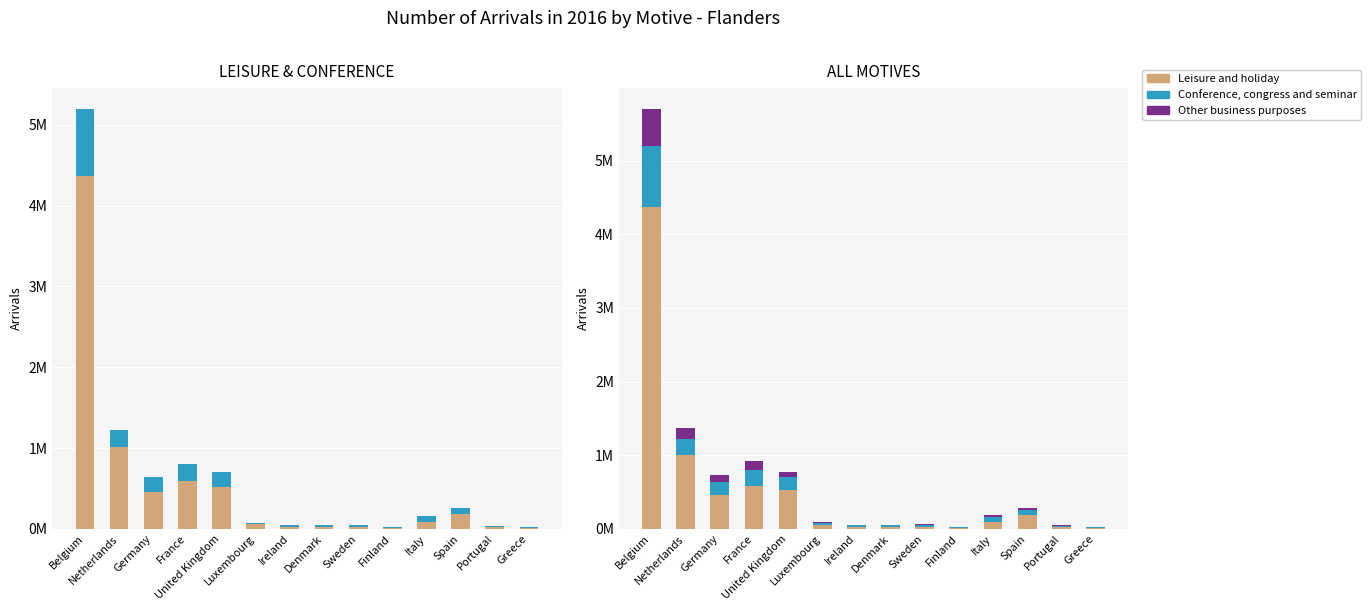

What is the difference between the highest and lowest values at Finland?

14729